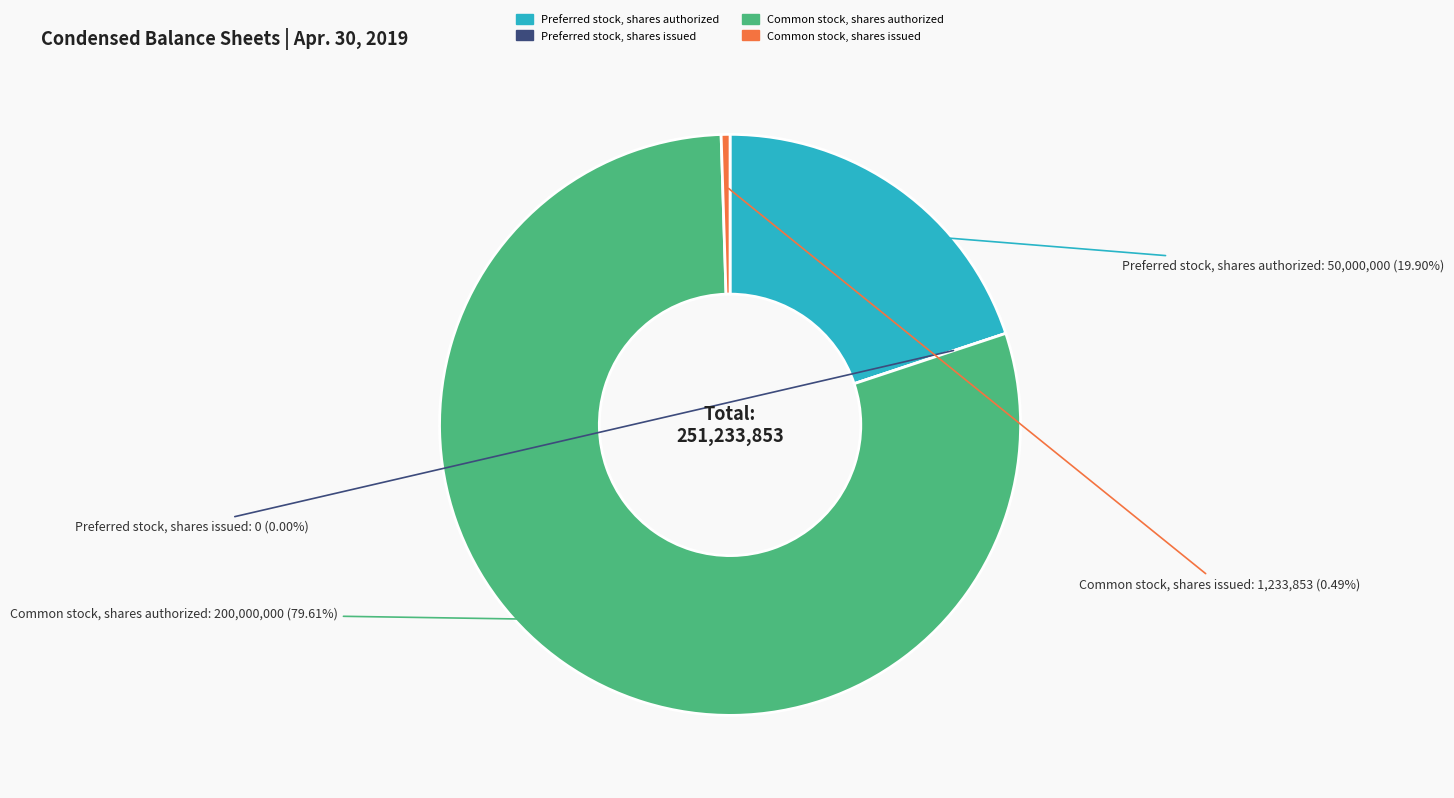

Between Common stock, shares issued and Preferred stock, shares authorized, which is larger?

Preferred stock, shares authorized